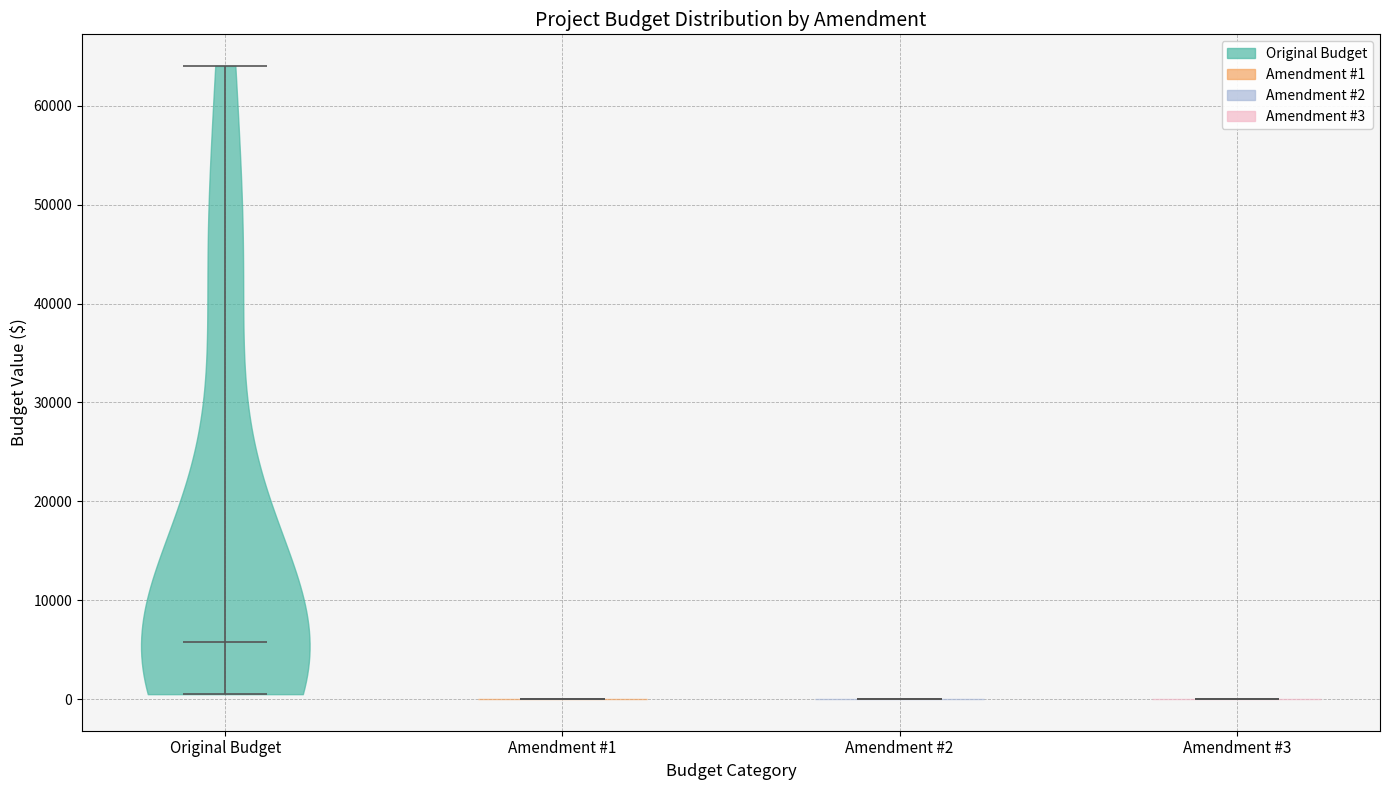

Reading left to right, read every violin against the y-axis: where its median line is, and the lowest and highest points it reaches. The values are not printed on the chart, so give them approximately, as read against the axis.

Original Budget: median line 6000, lowest point 0, highest point 64000
Amendment #1: median line 0, lowest point 0, highest point 0
Amendment #2: median line 0, lowest point 0, highest point 0
Amendment #3: median line 0, lowest point 0, highest point 0